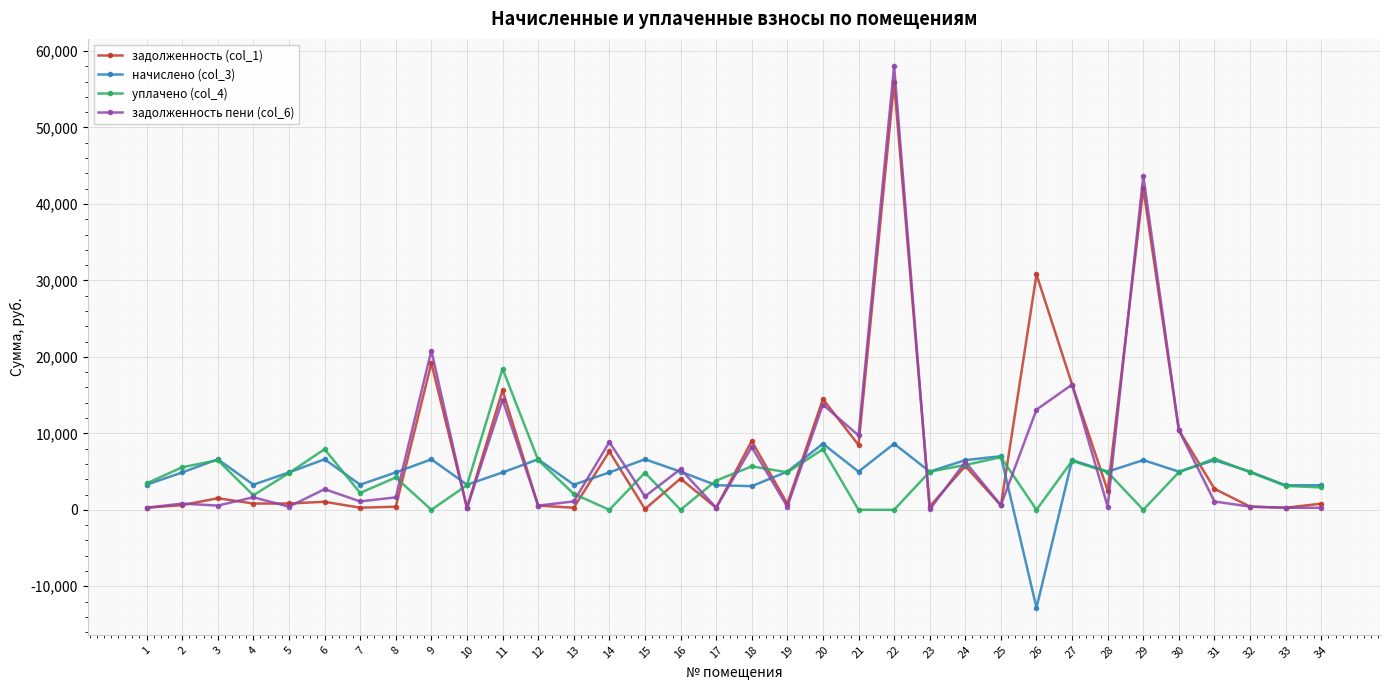

The value of уплачено (col_4) at 33 is 5493.2. True or false?

False